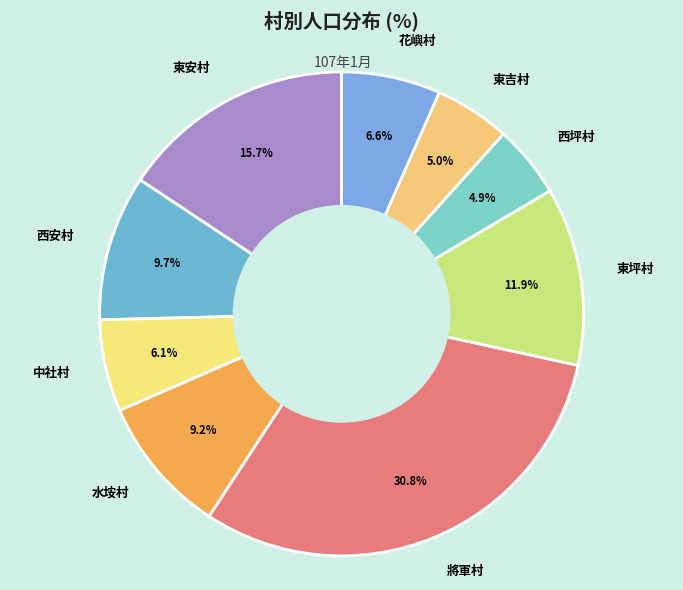

What is the largest slice in the pie chart?

將軍村